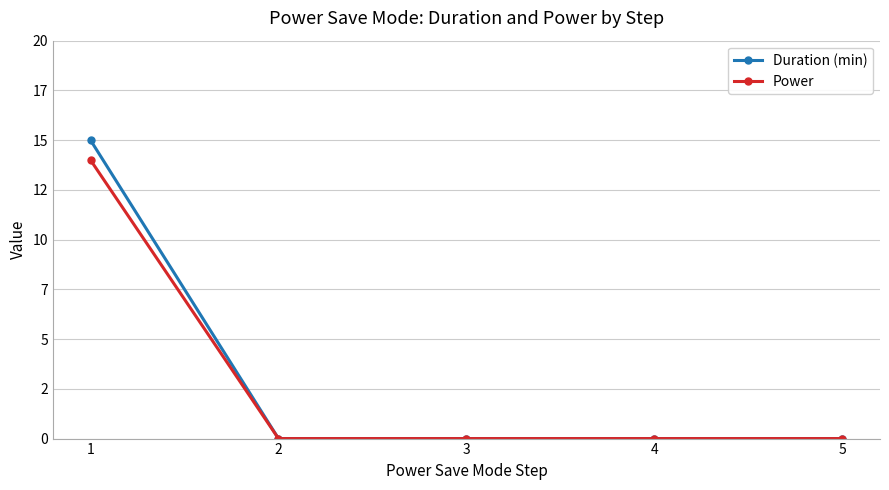

True or false: Duration (min) and Power intersect in this chart.

False